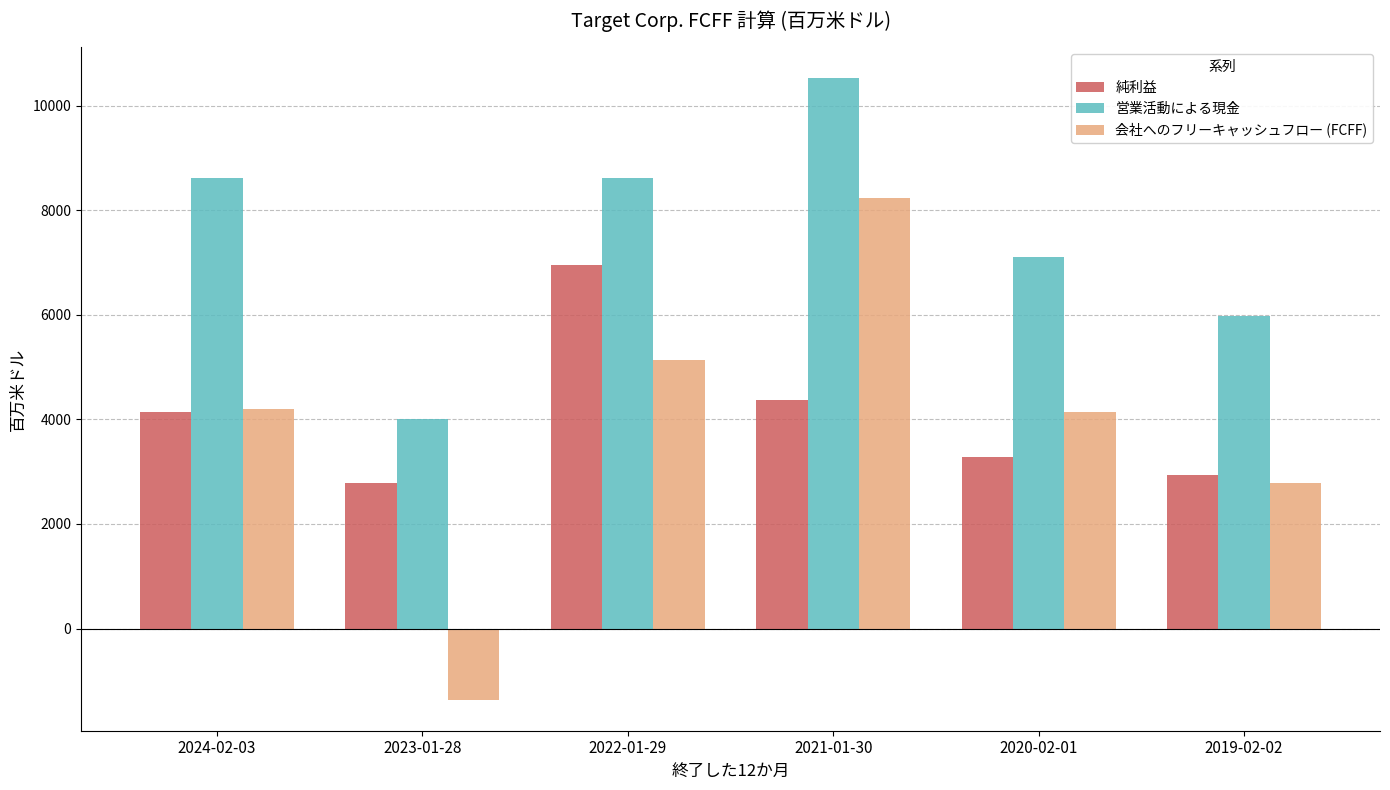

What is the difference between the maximum and minimum values in the 純利益 series?

4166